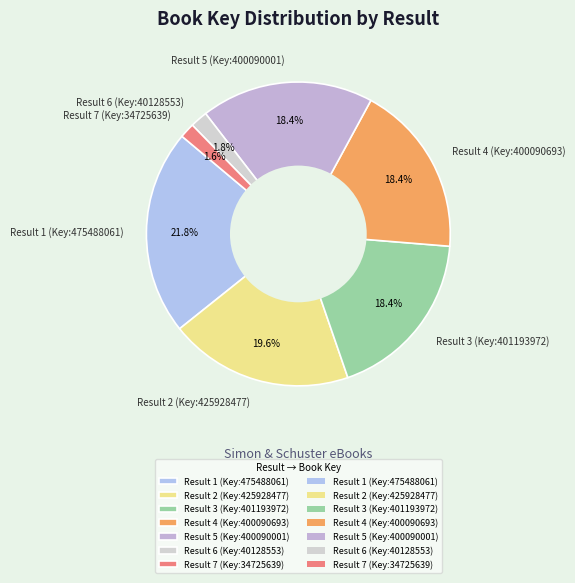

What is the ratio of the value at Result 1 (Key:475488061) to the value at Result 4 (Key:400090693)?

1.2